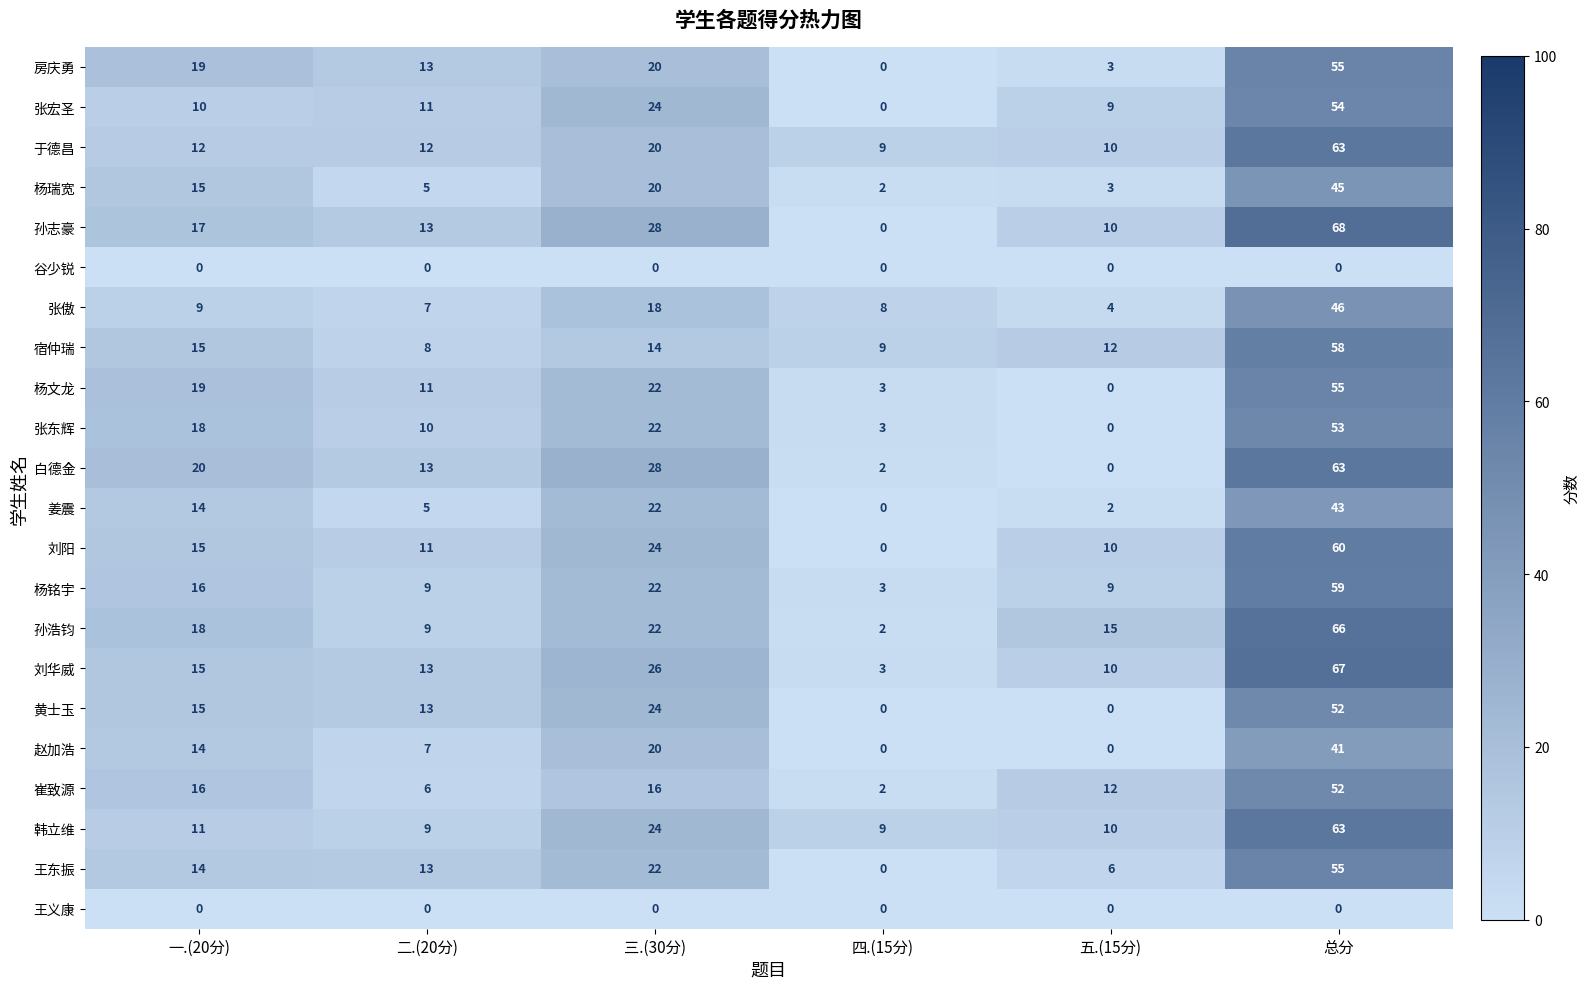

What is the maximum value for 张宏圣?

54